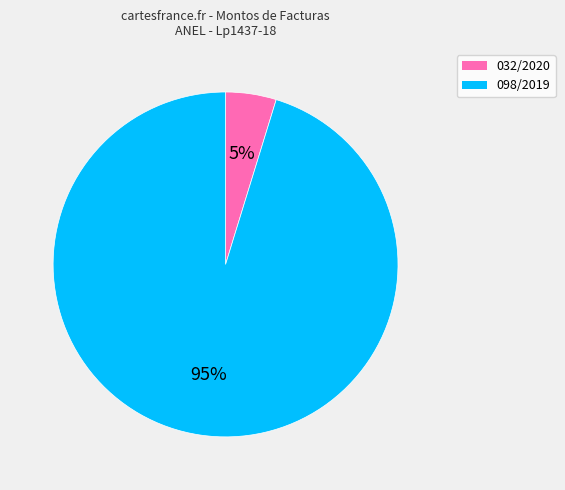

To the nearest percent, what percentage of the pie is 098/2019?

95%